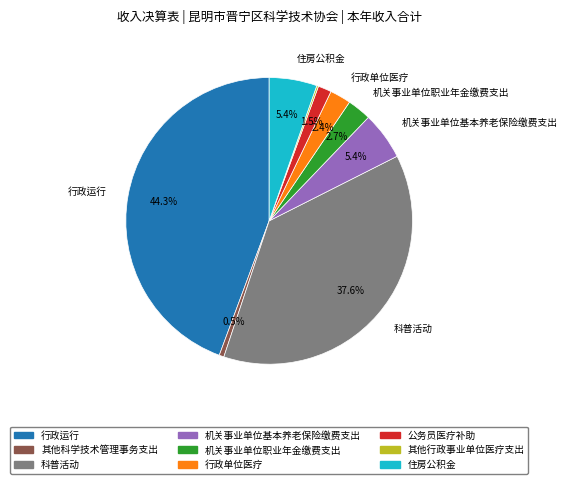

Is 科普活动 the majority of the pie?

No